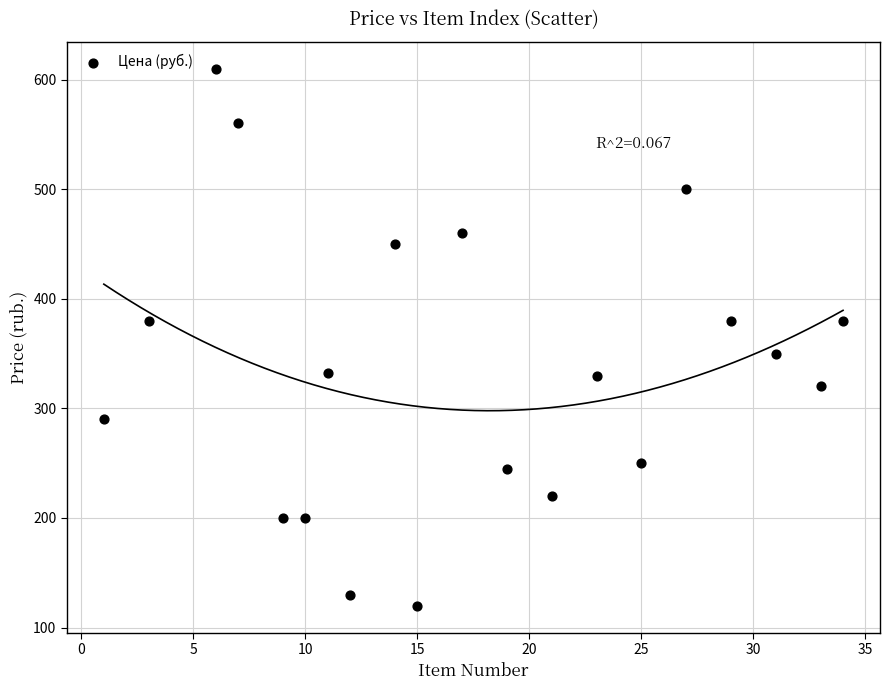

What is the range of Y values (max minus min)?

490